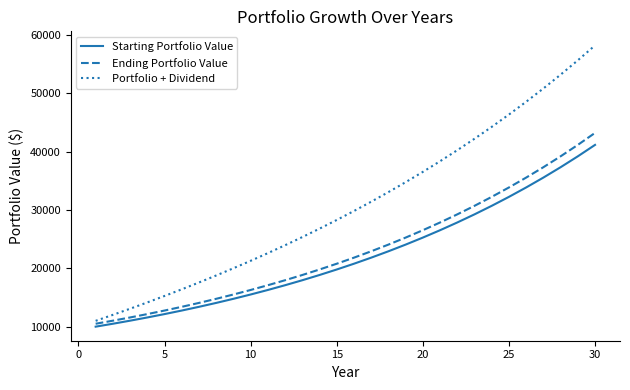

What is the greatest value displayed?

58219.4